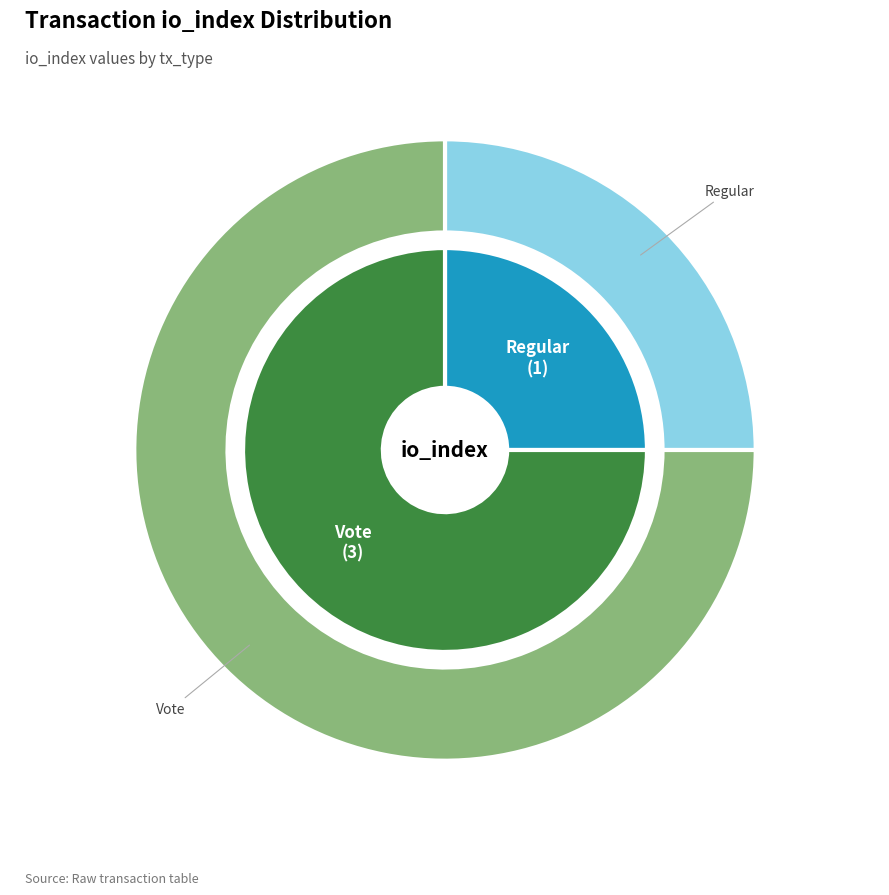

Which series has the largest range (max minus min)?

inner